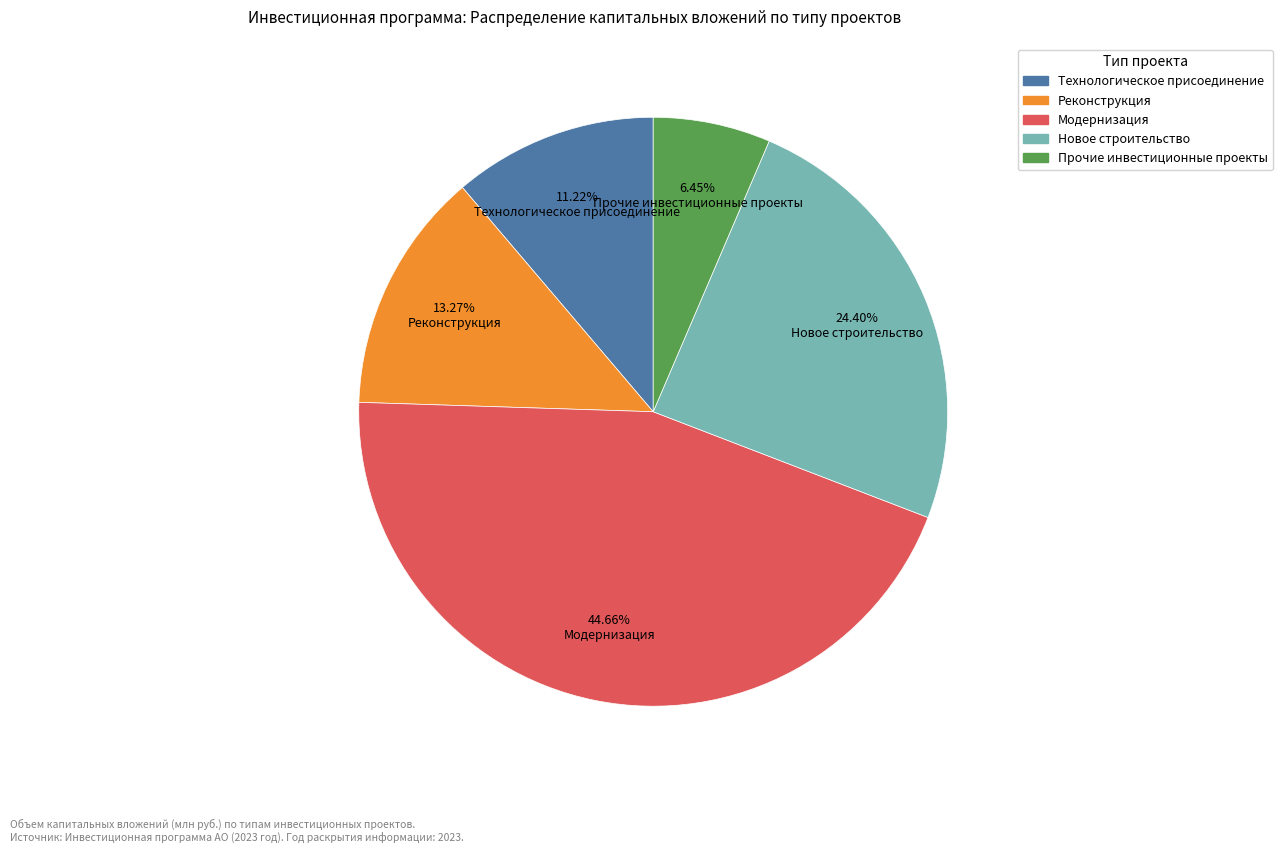

What is the ratio of the value at Реконструкция to the value at Модернизация?

0.3